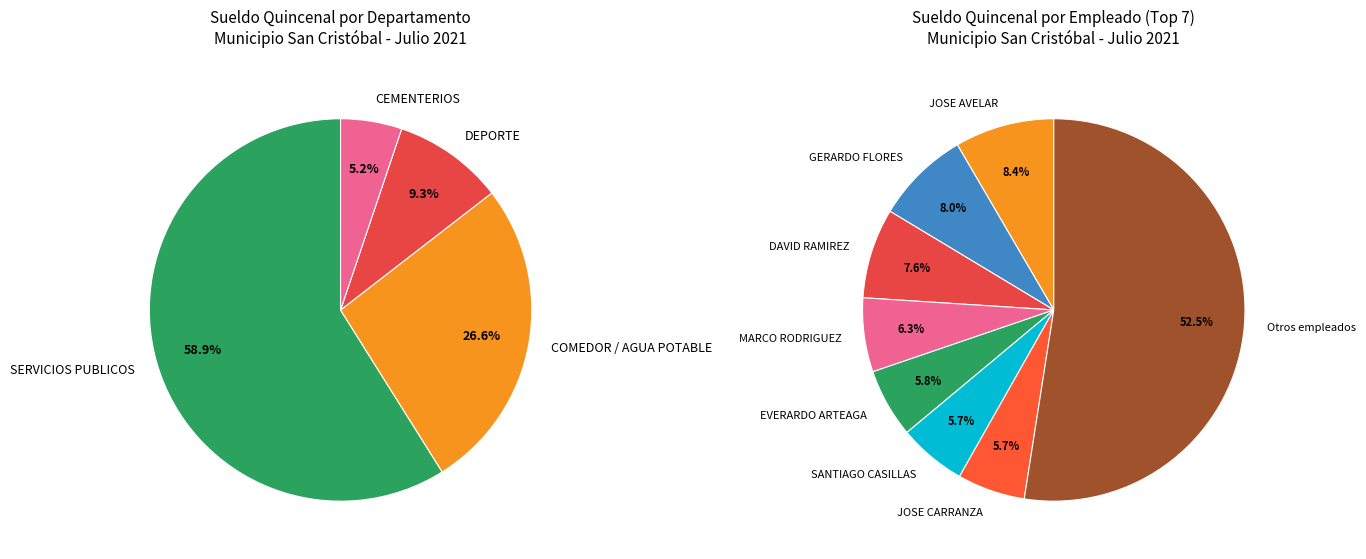

True or false: GUADALUPE CASTRO CASTRO accounts for 19% of the total.

False